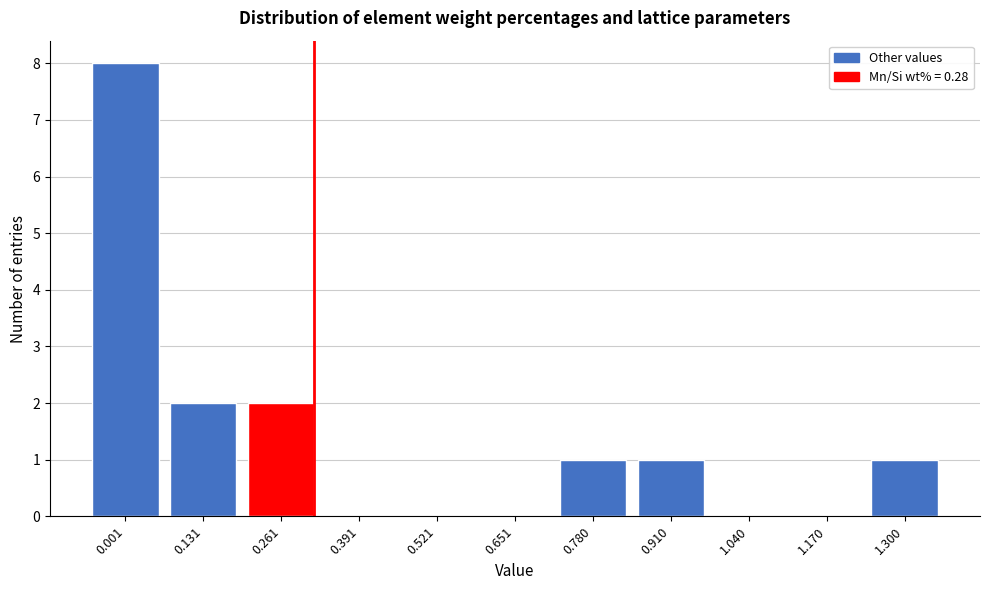

Reading right to left, what are all the values shown in this chart?

1.300=1	1.170=0	1.040=0	0.910=1	0.780=1	0.651=0	0.521=0	0.391=0	0.261=2	0.131=2	0.001=8